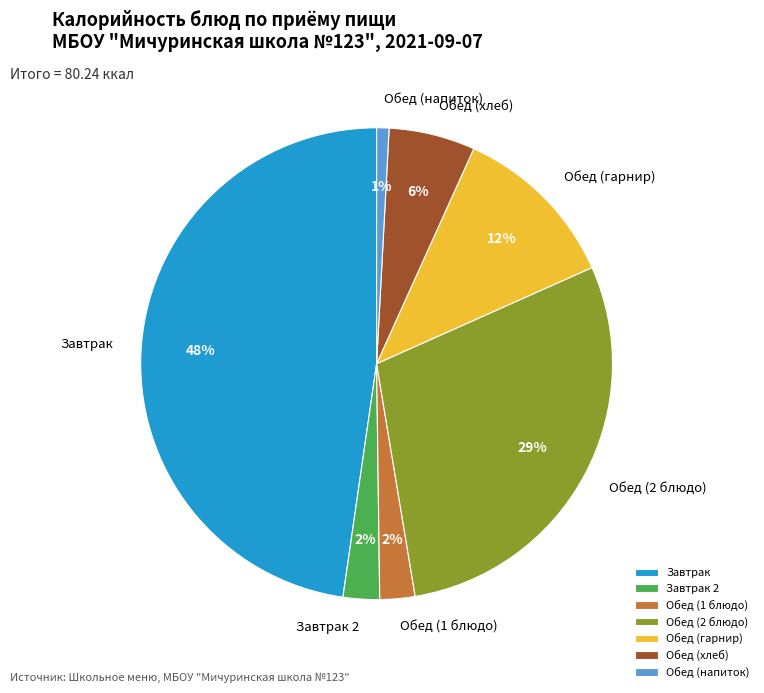

Between Обед (гарнир) and Завтрак 2, which is larger?

Обед (гарнир)